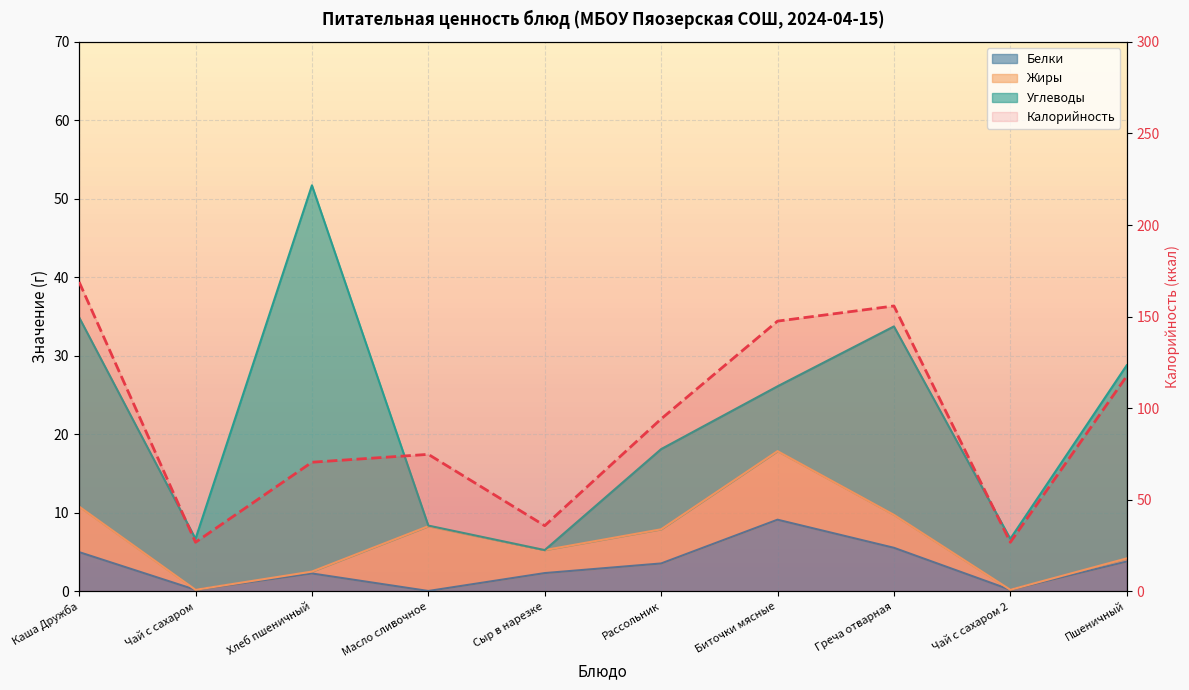

How many points are higher than both their immediate neighbors (excluding endpoints)?

2